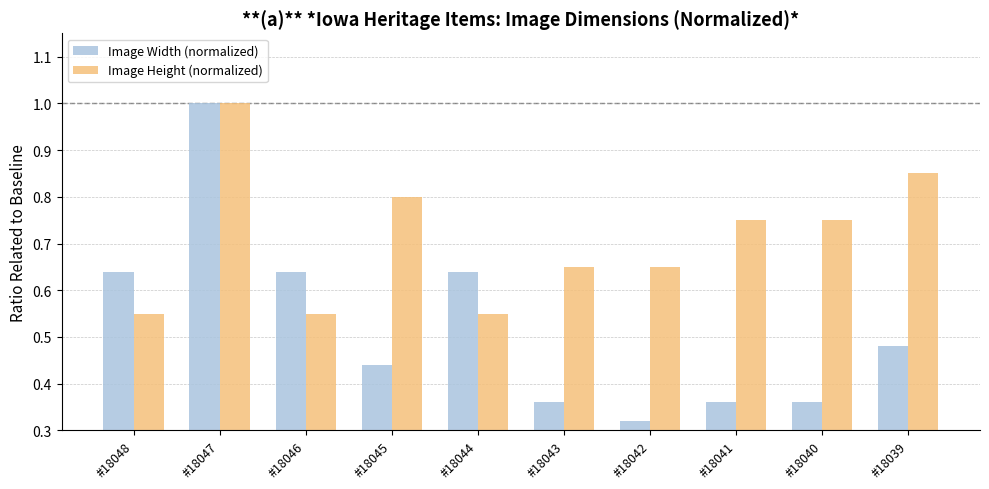

Which series has the largest total across all categories?

Image Height (normalized)